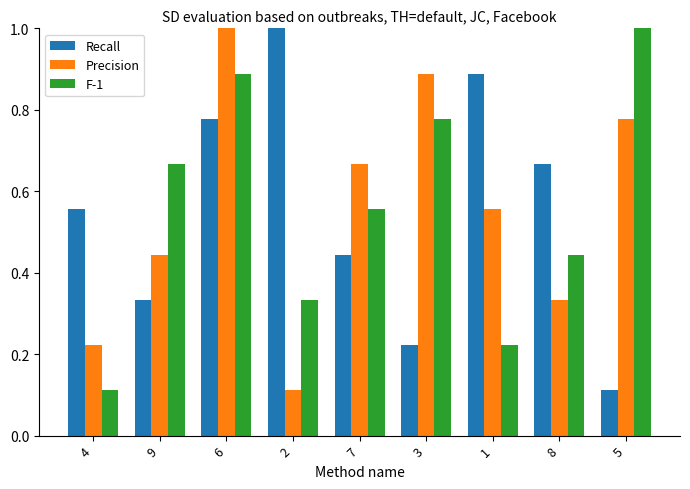

At which category is the sum across all series the highest?

6